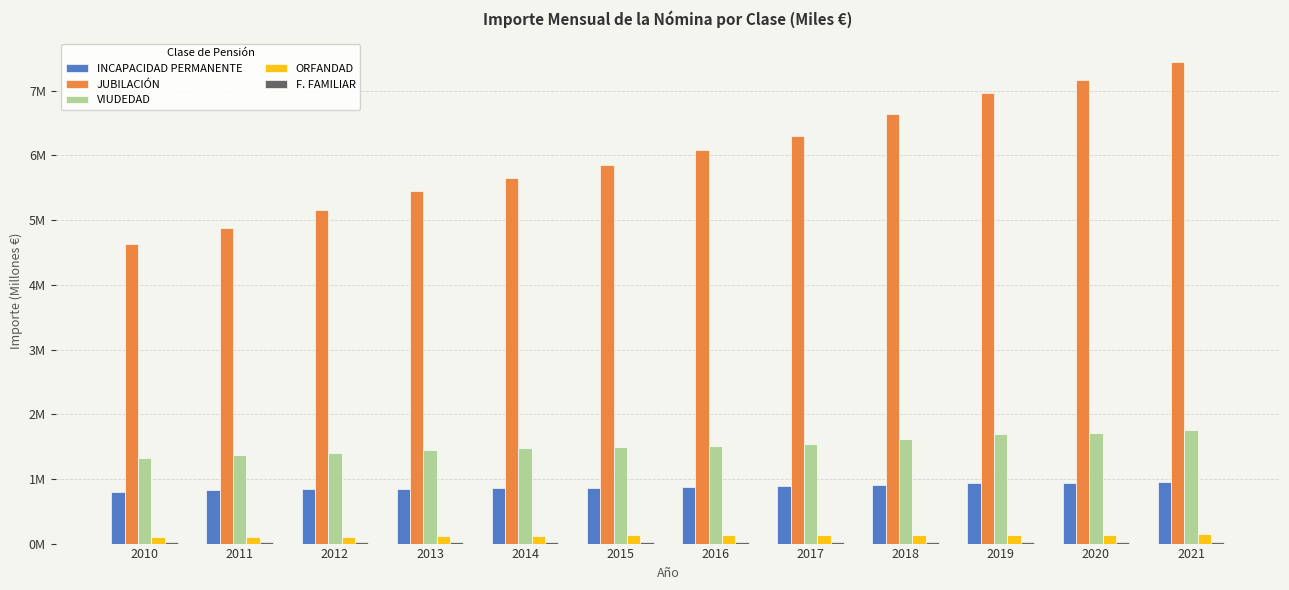

Count the number of categories in the chart.

12